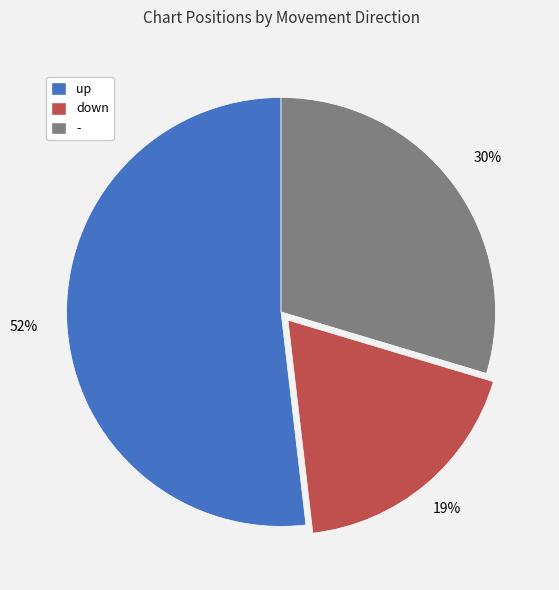

What is the majority slice?

up